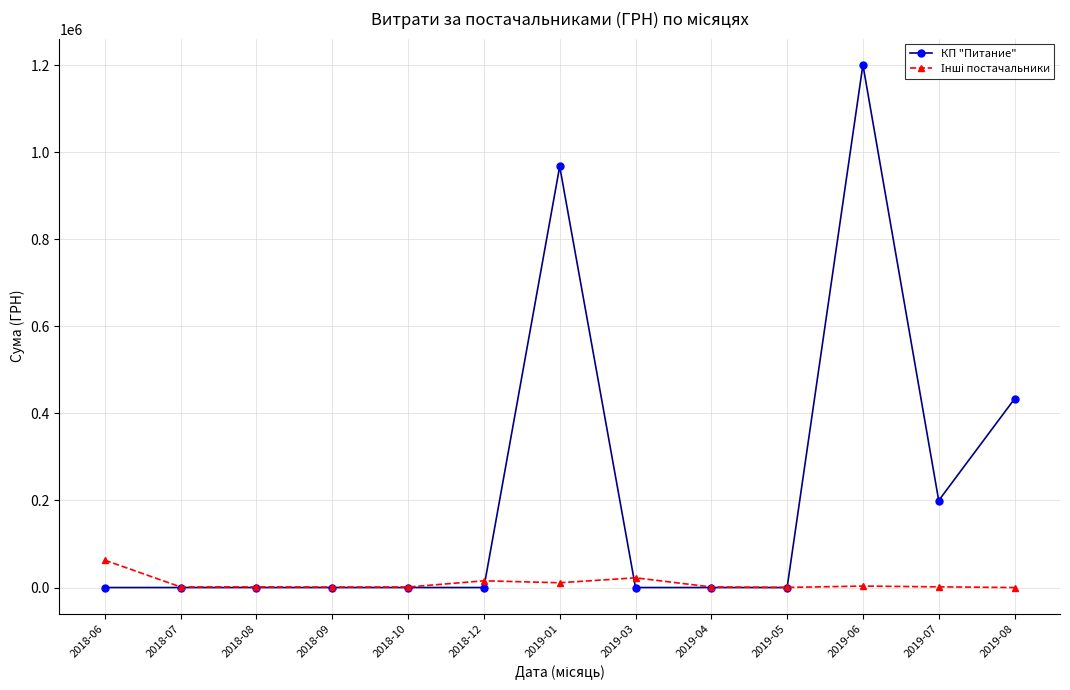

The value of КП "Питание" at 2018-08 is 0.0. True or false?

True